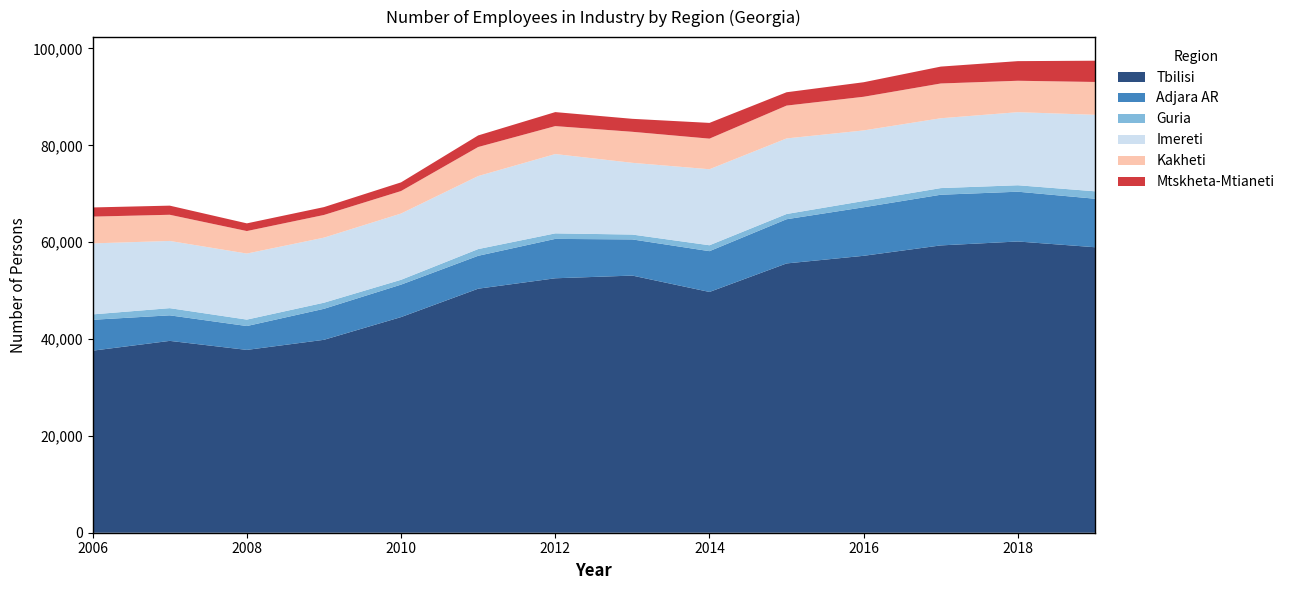

Reading left to right, what are all the values shown in this chart?

Tbilisi: 2006=37591.2	2007=39613.9	2008=37751.2	2009=39835.7	2010=44526.9	2011=50390.7	2012=52542.0	2013=53098.0	2014=49717.0	2015=55606.0	2016=57182.0	2017=59330.0	2018=60139.0	2019=58953.0
Adjara AR: 2006=6379.8	2007=5276.2	2008=4929.8	2009=6401.2	2010=6704.6	2011=6792.2	2012=8133.0	2013=7468.0	2014=8423.0	2015=9129.0	2016=10022.0	2017=10463.0	2018=10280.0	2019=10016.0
Guria: 2006=1113.6	2007=1483.7	2008=1328.0	2009=1260.5	2010=997.1	2011=1388.3	2012=1141.0	2013=1004.0	2014=1221.0	2015=1080.0	2016=1296.0	2017=1373.0	2018=1333.0	2019=1534.0
Imereti: 2006=14660.6	2007=13878.0	2008=13639.2	2009=13435.7	2010=13686.1	2011=15079.5	2012=16379.0	2013=14813.0	2014=15698.0	2015=15604.0	2016=14575.0	2017=14421.0	2018=15090.0	2019=15800.0
Kakheti: 2006=5530.9	2007=5404.4	2008=4645.2	2009=4680.9	2010=4642.7	2011=5996.4	2012=5771.0	2013=6407.0	2014=6317.0	2015=6781.0	2016=6950.0	2017=7180.0	2018=6488.0	2019=6777.0
Mtskheta-Mtianeti: 2006=1891.5	2007=1884.8	2008=1588.3	2009=1624.9	2010=1790.0	2011=2392.5	2012=2891.0	2013=2678.0	2014=3251.0	2015=2755.0	2016=2999.0	2017=3487.0	2018=4051.0	2019=4389.0